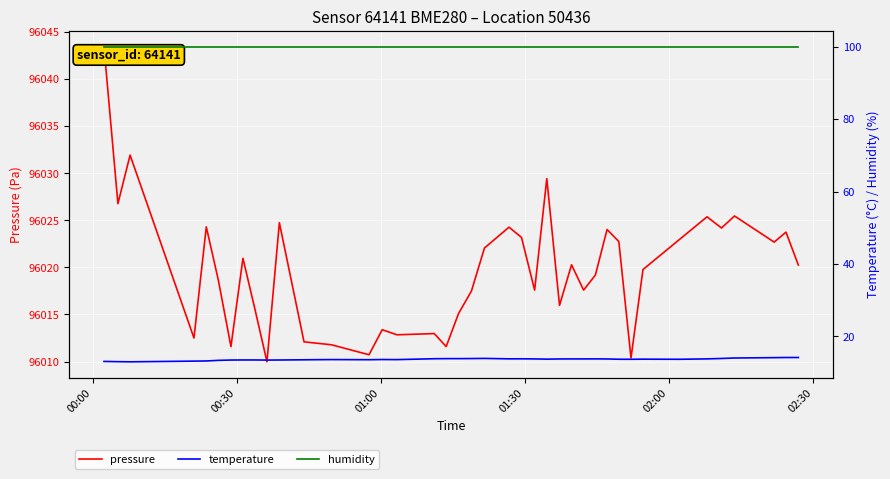

What is the difference between the maximum and minimum values in the temperature series?

1.2